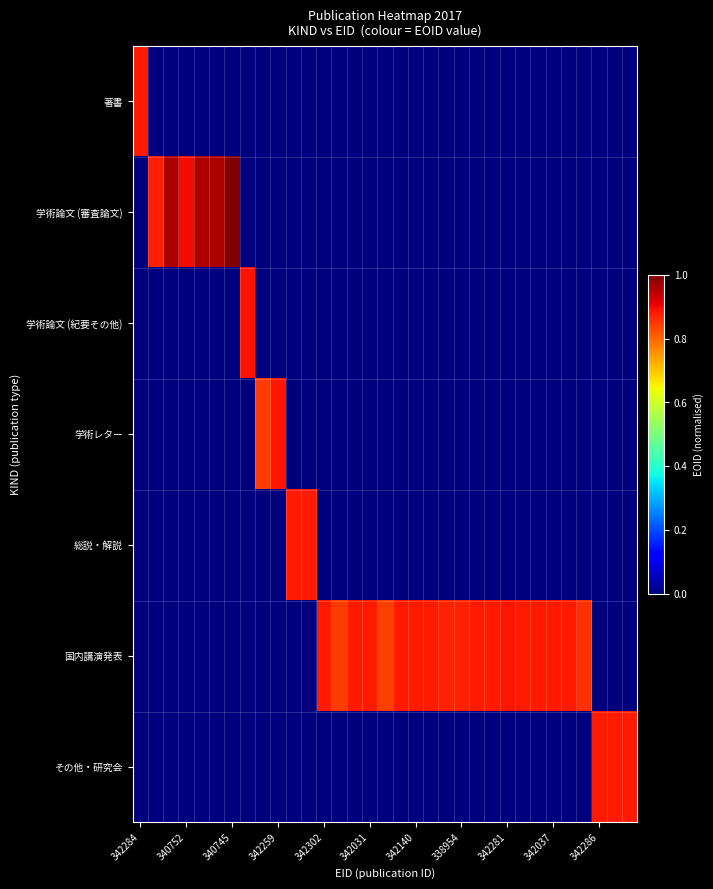

At how many categories does at least one series exceed 0?

33